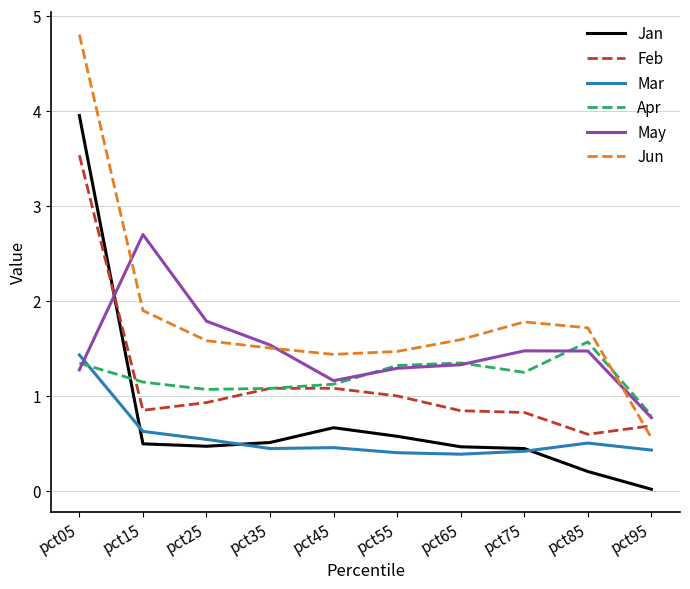

What is the maximum value for Jun?

4.8